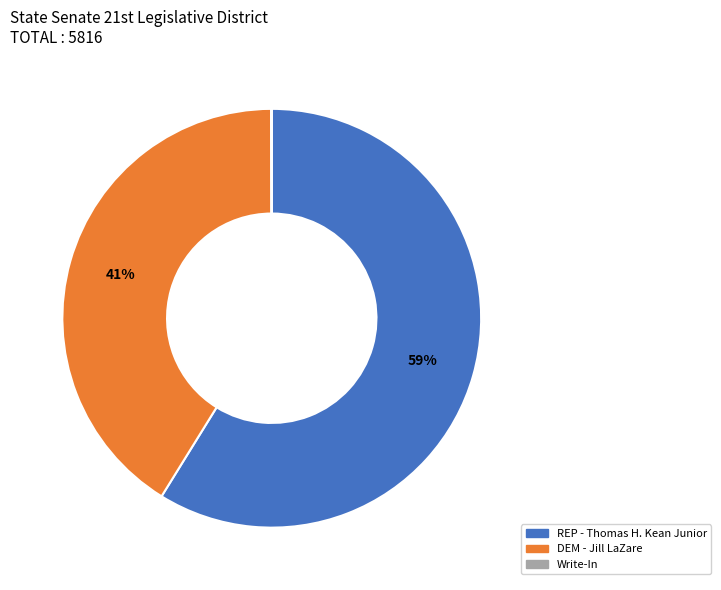

Which slice is the largest?

REP - Thomas H. Kean Junior